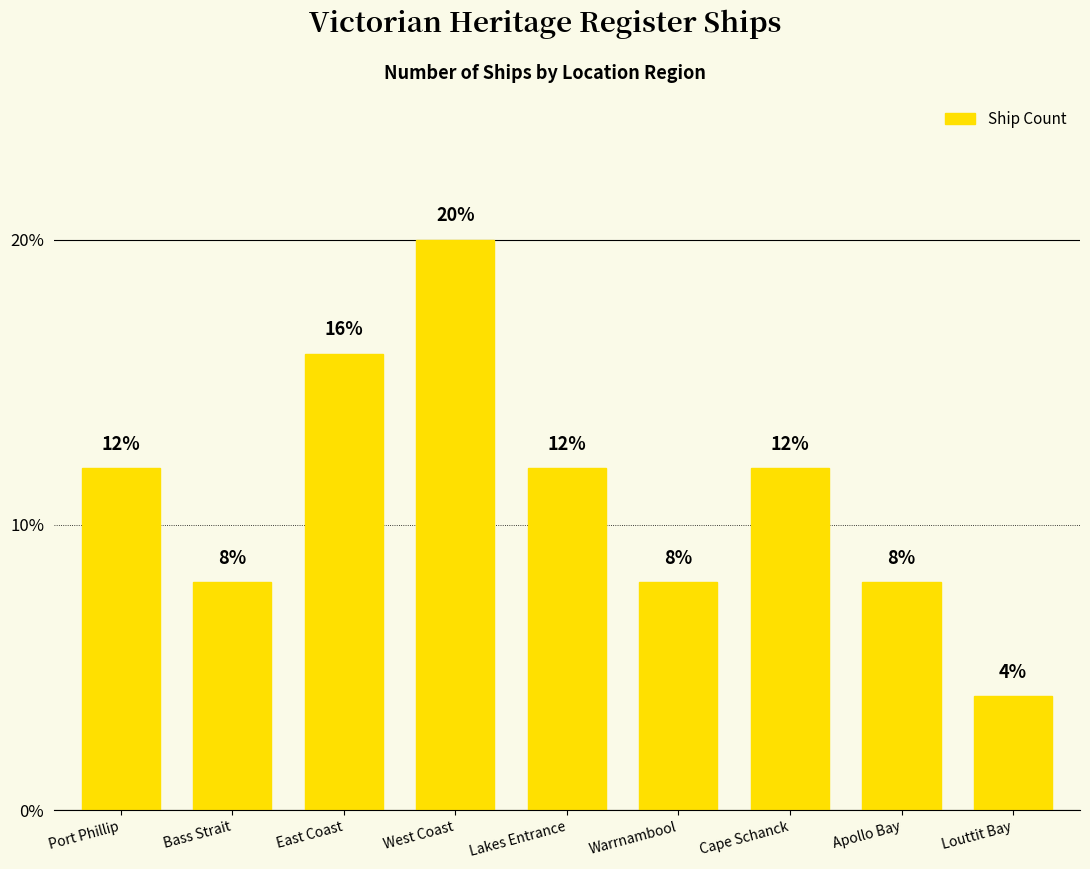

Count the values in the range 8 to 12.

6